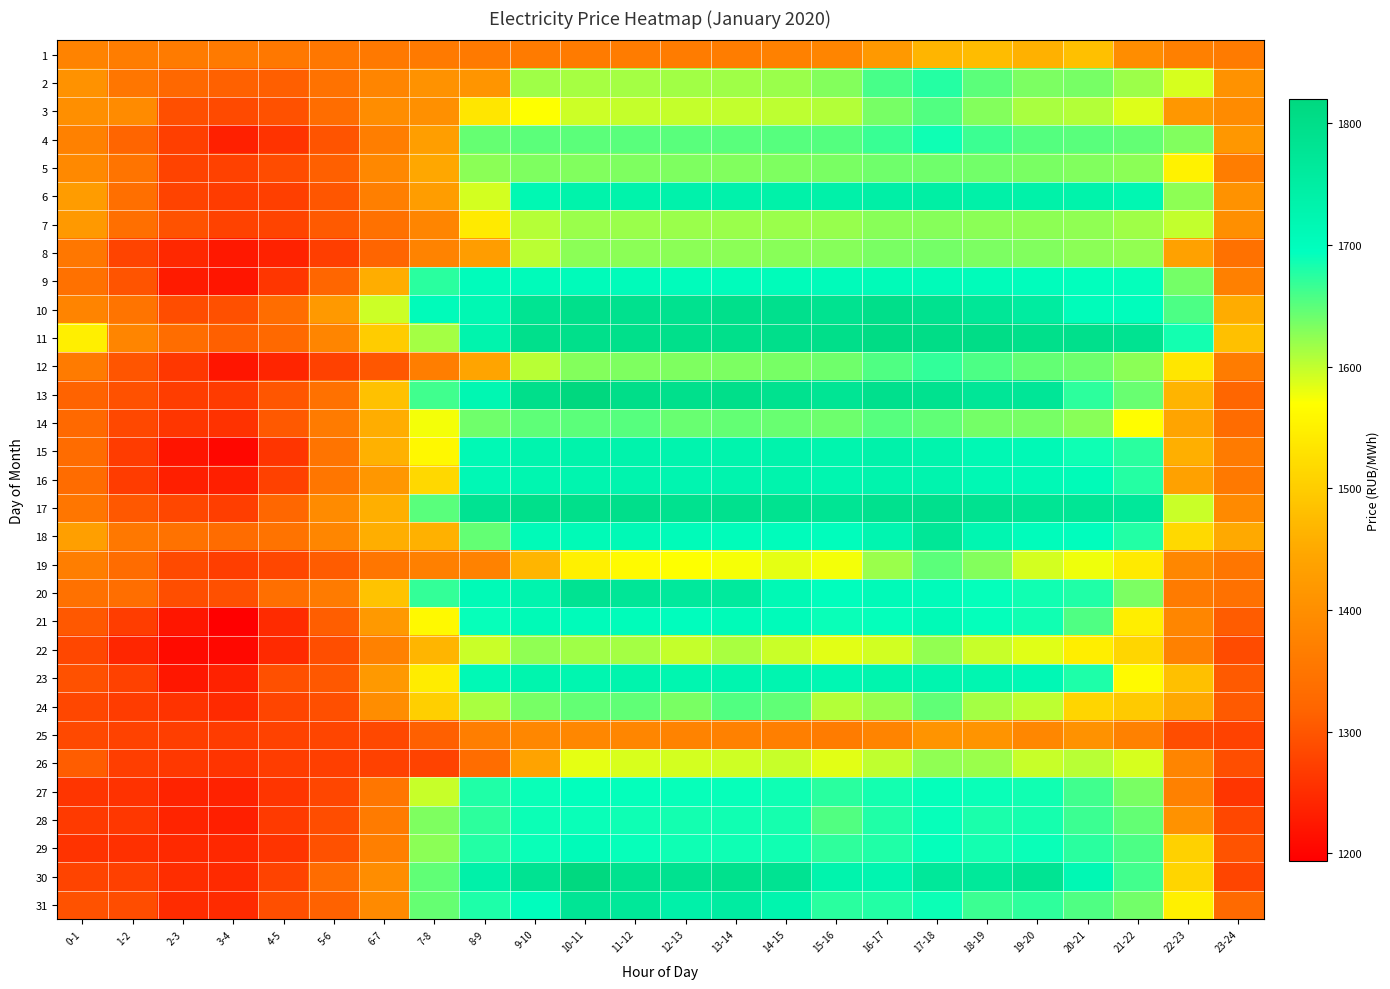

How many series are shown in this chart?

31